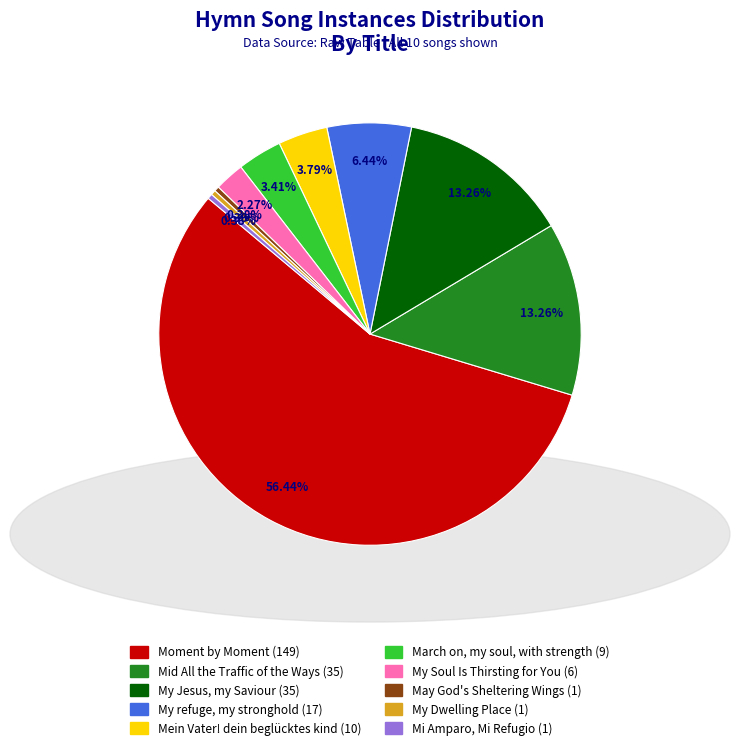

The March on, my soul, with strength slice represents 3% of the pie. True or false?

True